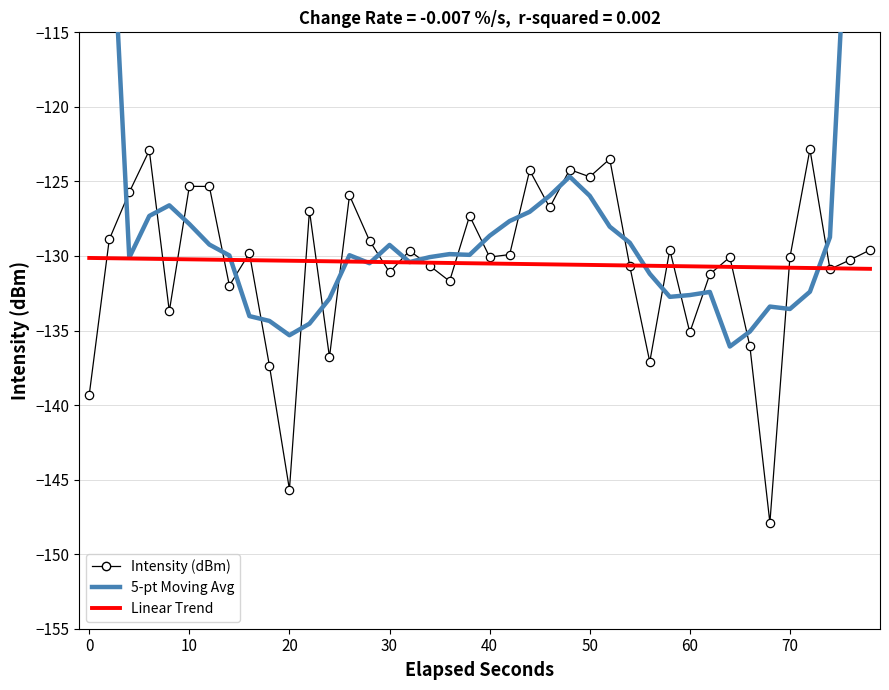

Reading right to left, extract all data points from this chart.

Intensity (dBm): -129.6	-130.3	-130.9	-122.8	-130.1	-147.9	-136.1	-130.1	-131.2	-135.1	-129.6	-137.1	-130.7	-123.5	-124.7	-124.2	-126.7	-124.3	-129.9	-130.1	-127.3	-131.7	-130.6	-129.6	-131.1	-129.0	-125.9	-136.8	-127.0	-145.7	-137.4	-129.8	-132.0	-125.3	-125.3	-133.7	-122.9	-125.7	-128.9	-139.3
5-pt Moving Average: -78.2	-102.7	-128.7	-132.4	-133.6	-133.4	-135.1	-136.1	-132.4	-132.6	-132.7	-131.2	-129.1	-128.0	-126.0	-124.7	-126.0	-127.0	-127.7	-128.6	-129.9	-129.9	-130.1	-130.4	-129.3	-130.5	-129.9	-132.9	-134.5	-135.3	-134.4	-134.0	-130.0	-129.2	-127.9	-126.6	-127.3	-130.1	-103.4	-78.8
Linear Trend: -130.9	-130.8	-130.8	-130.8	-130.8	-130.8	-130.7	-130.7	-130.7	-130.7	-130.7	-130.7	-130.6	-130.6	-130.6	-130.6	-130.6	-130.5	-130.5	-130.5	-130.5	-130.5	-130.4	-130.4	-130.4	-130.4	-130.4	-130.4	-130.3	-130.3	-130.3	-130.3	-130.3	-130.2	-130.2	-130.2	-130.2	-130.2	-130.2	-130.1